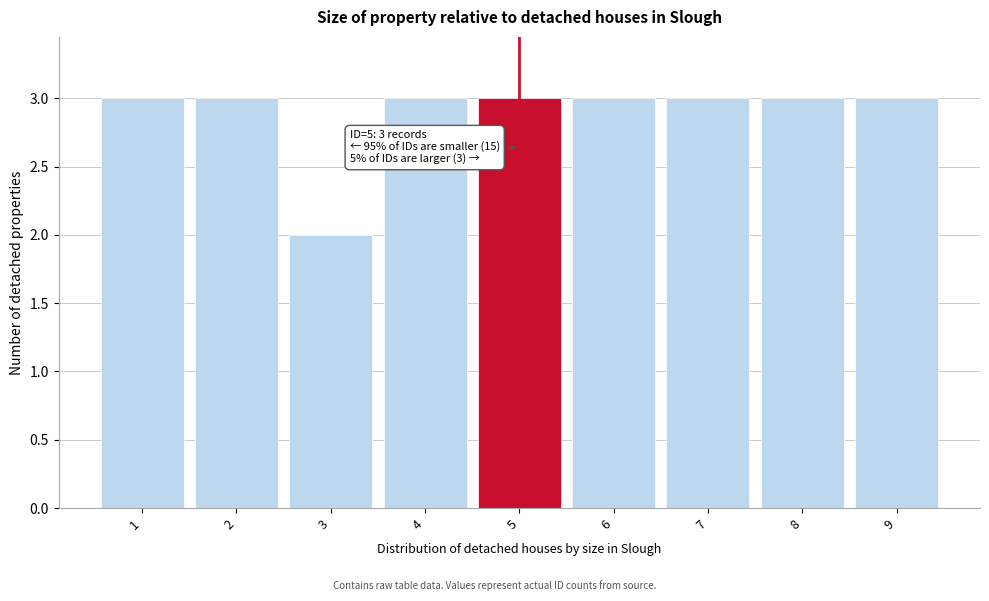

Reading left to right, list all the values displayed in this chart.

3	3	2	3	3	3	3	3	3